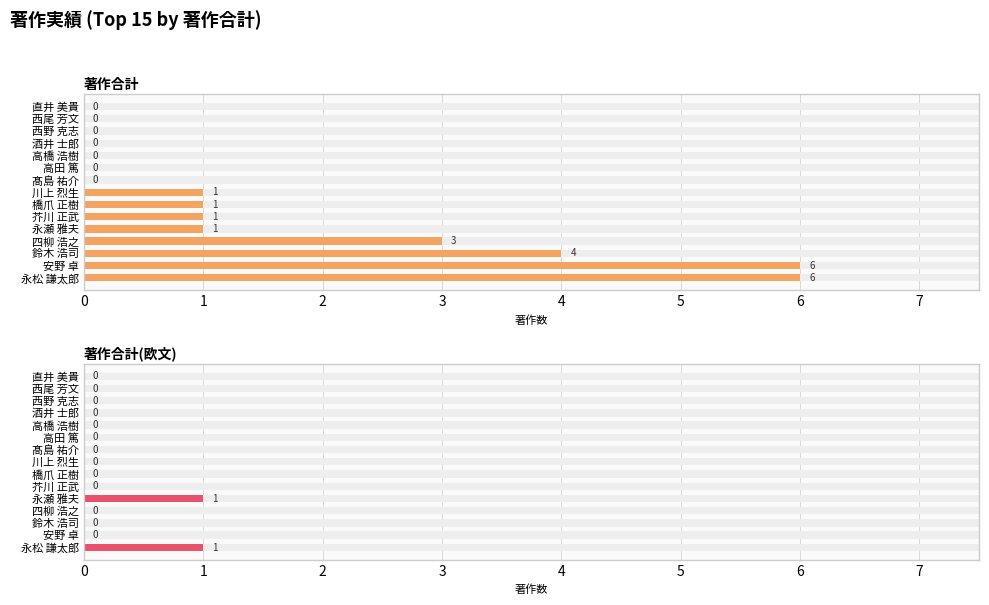

How many categories are shown in the chart?

15